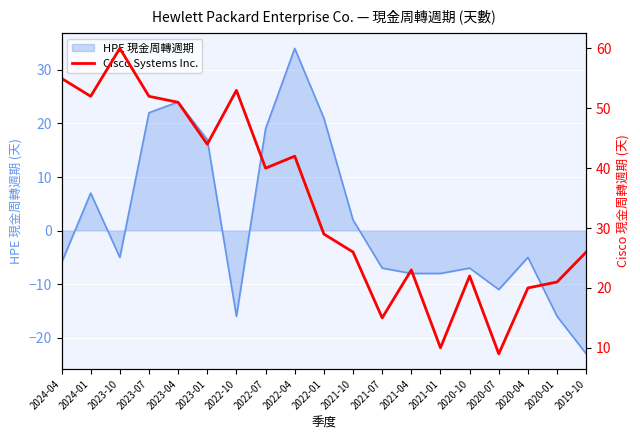

True or false: the data shows 38 at 2019-10.

False